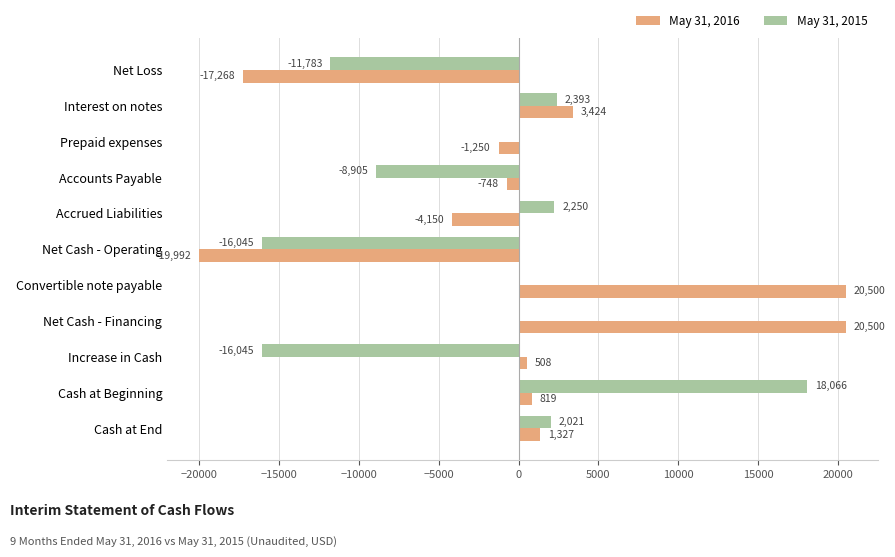

The value of May 31, 2016 at Net Cash - Operating is -30702. True or false?

False